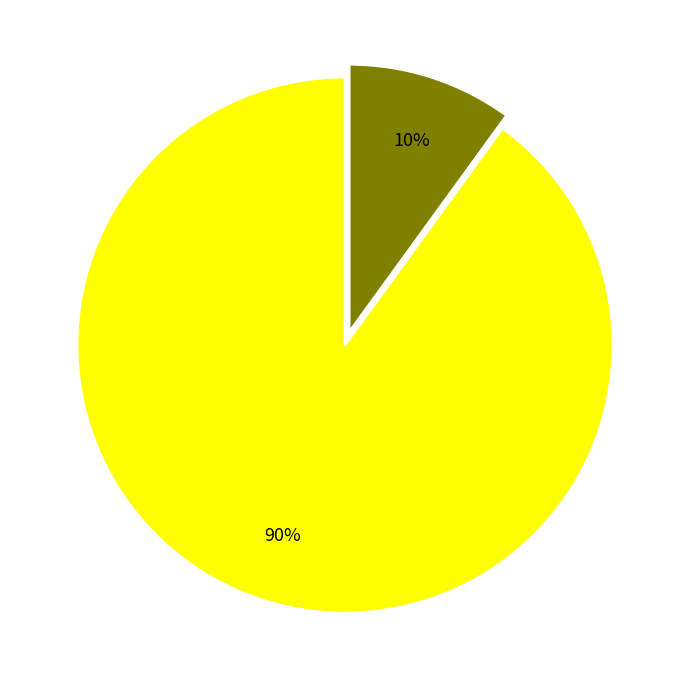

How many segments does this pie chart have?

2